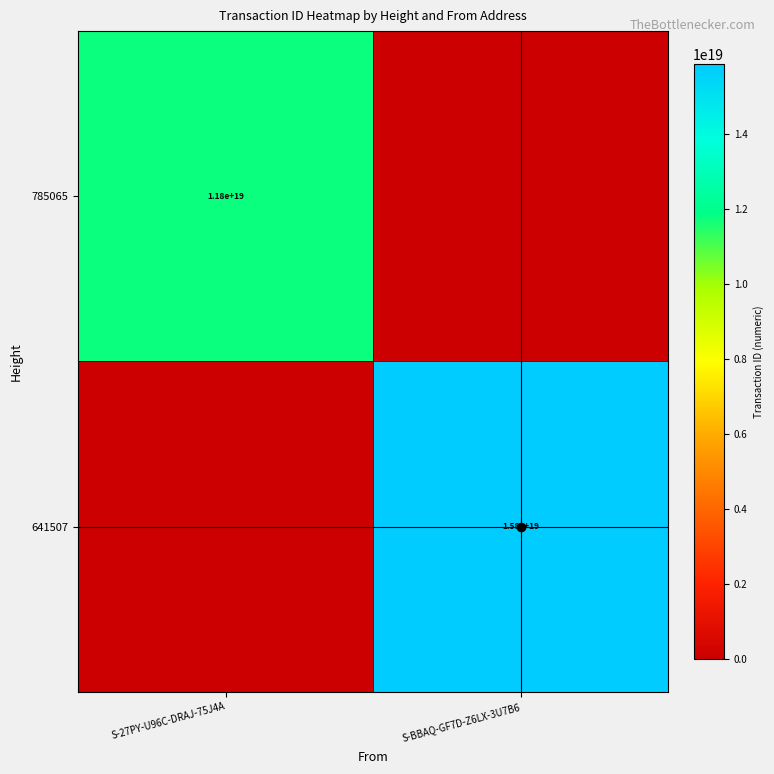

True or false: 641507 has a value of 15800000000000000000 at S-BBAQ-GF7D-Z6LX-3U7B6.

True